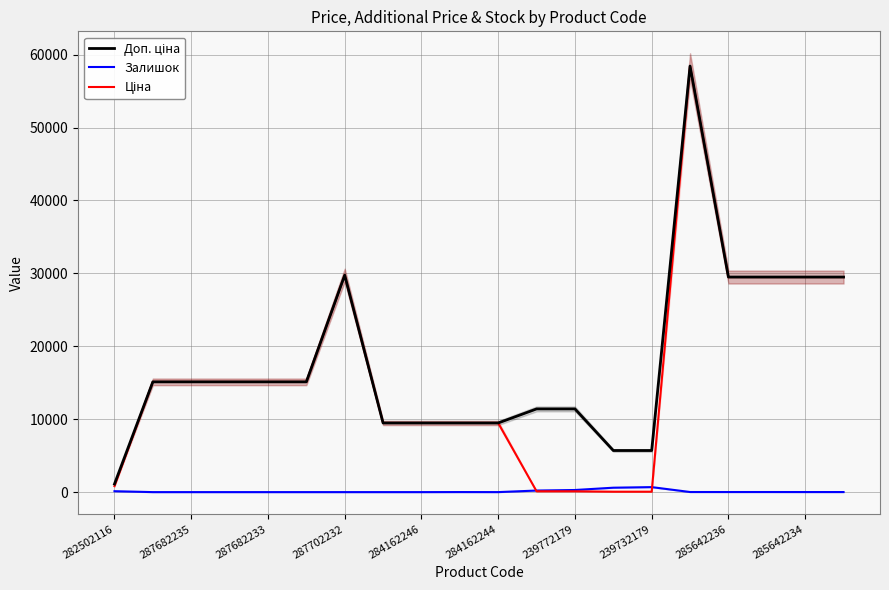

How many positive values does the Залишок series have?

12